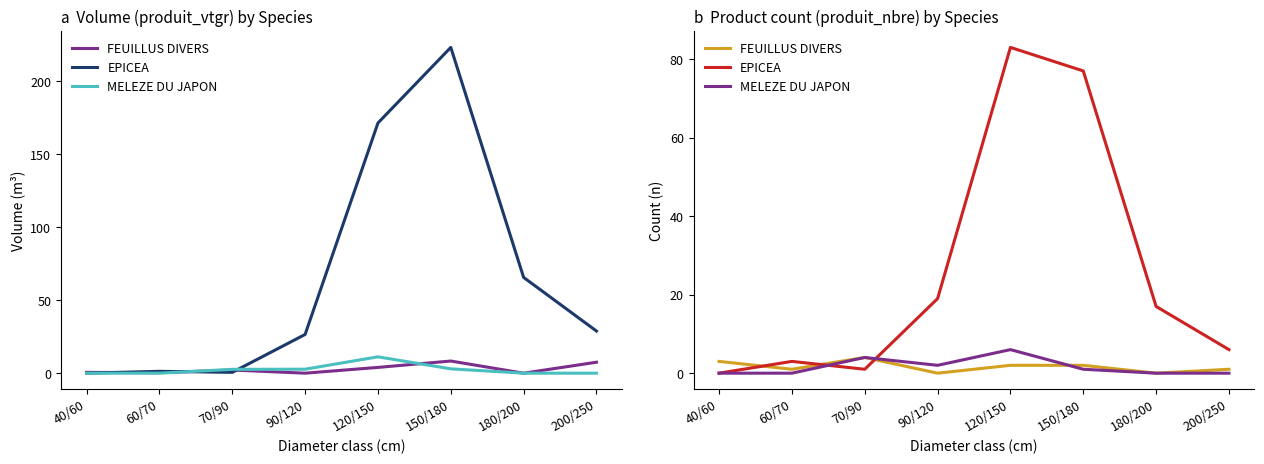

At which label is MELEZE DU JAPON closest to 3?

70/90